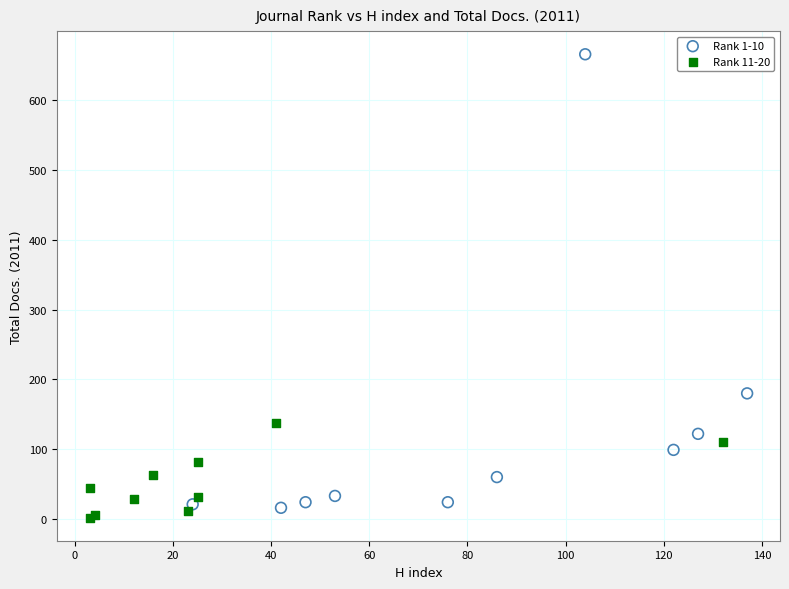

Which series has the largest Y range (max minus min)?

Rank 1-10